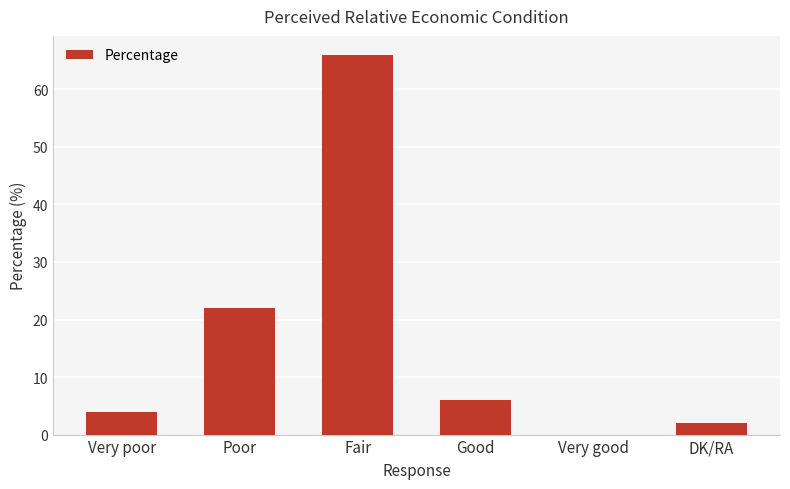

Which category has the highest value across all series?

Fair